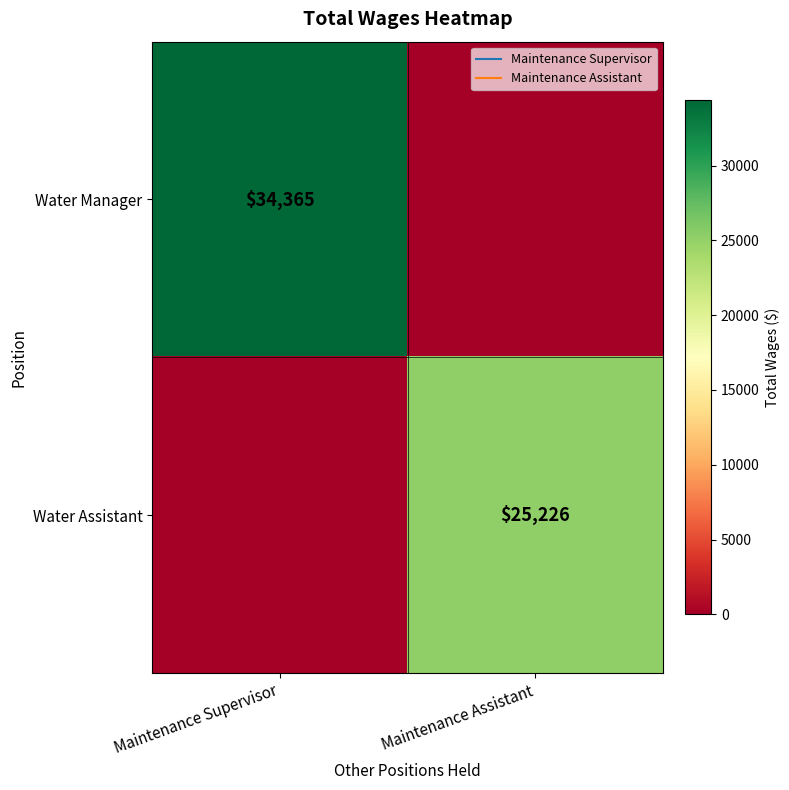

The value of Water Assistant at Maintenance Assistant is 42178. True or false?

False